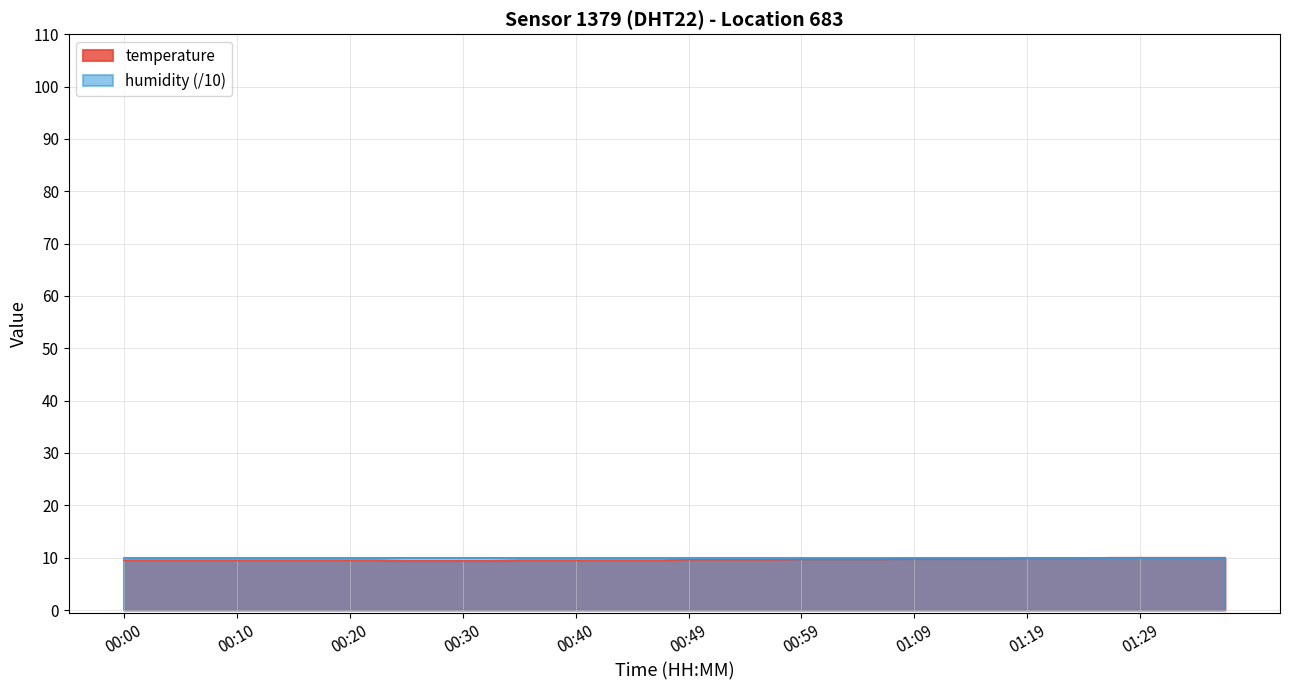

Count the values in the range 9 to 10.

40